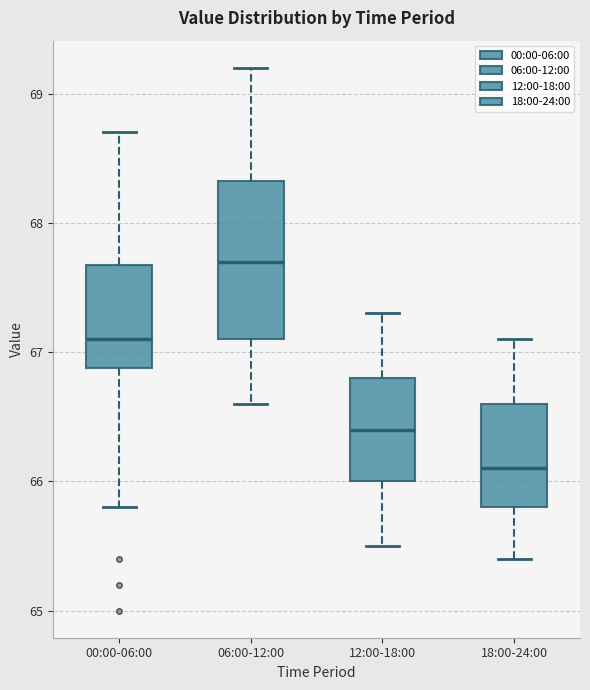

Which box is the tallest, from its lower edge to its upper edge?

06:00-12:00